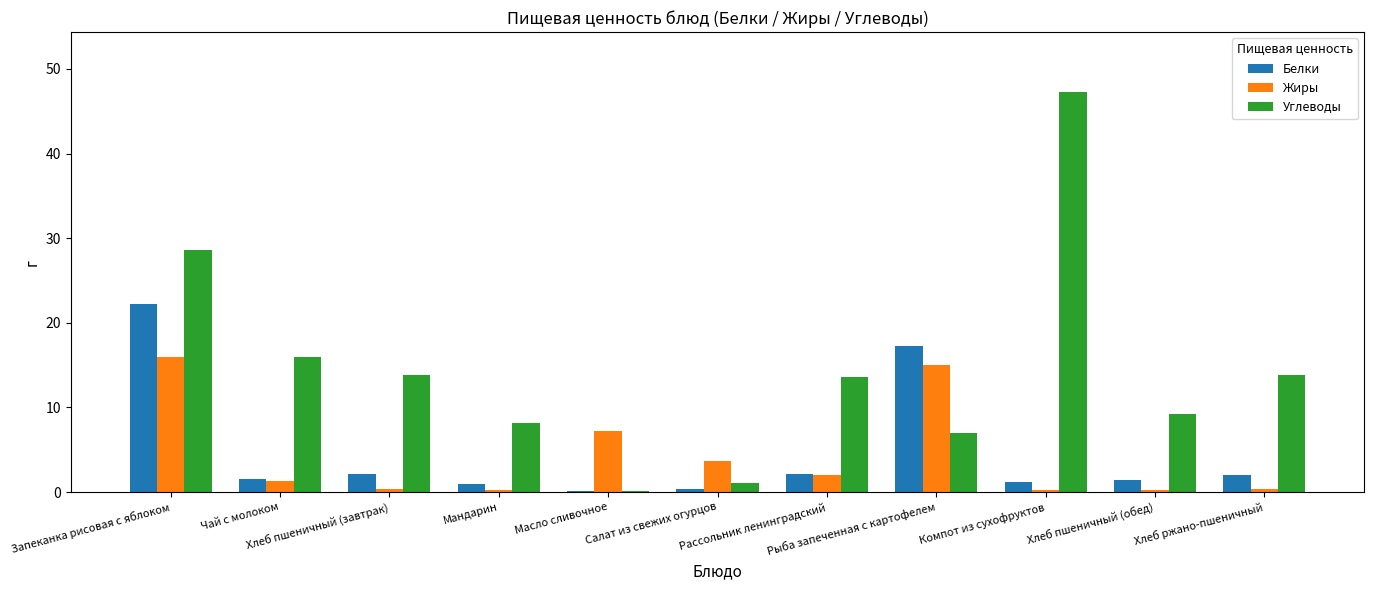

Which series has the largest total across all categories?

Углеводы